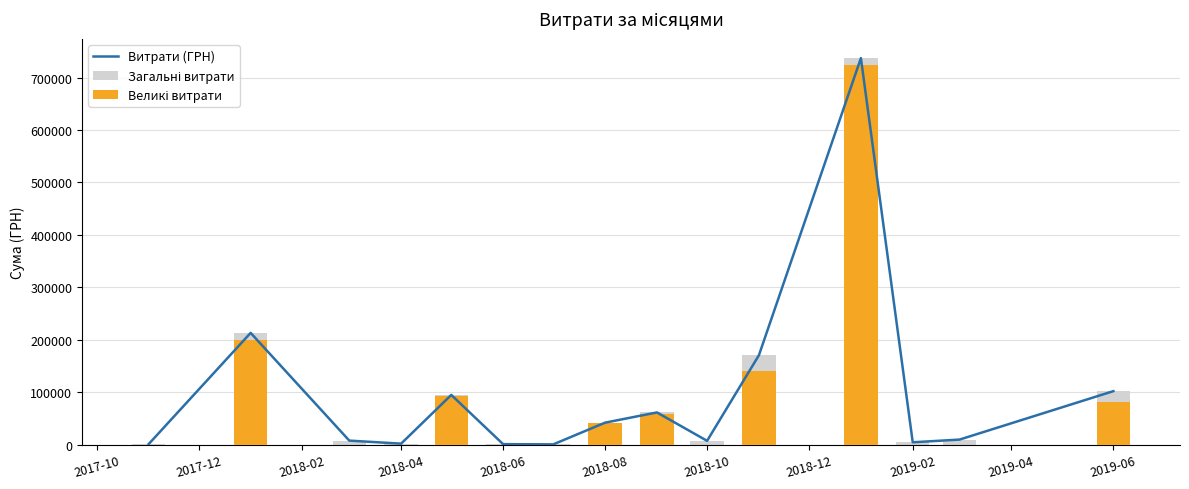

Does the chart contain any negative values?

No